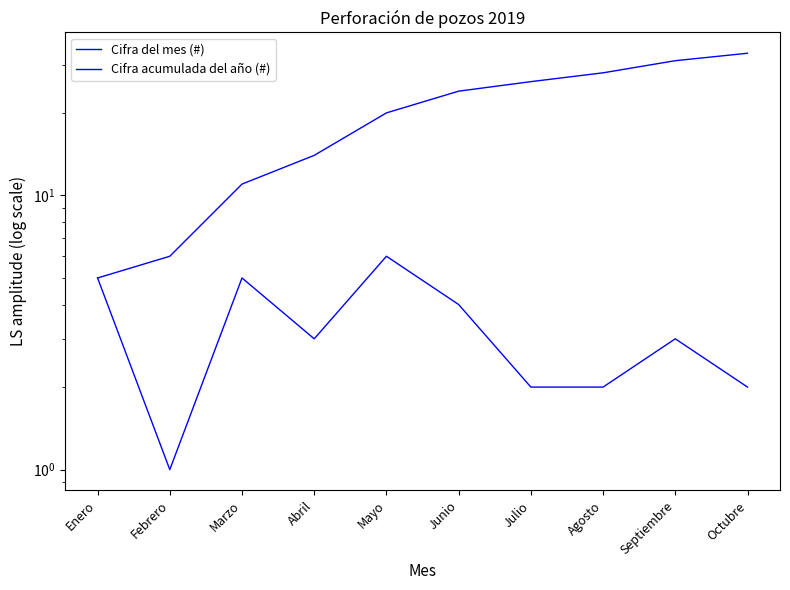

True or false: Cifra acumulada del año (#) and Cifra del mes (#) intersect in this chart.

False